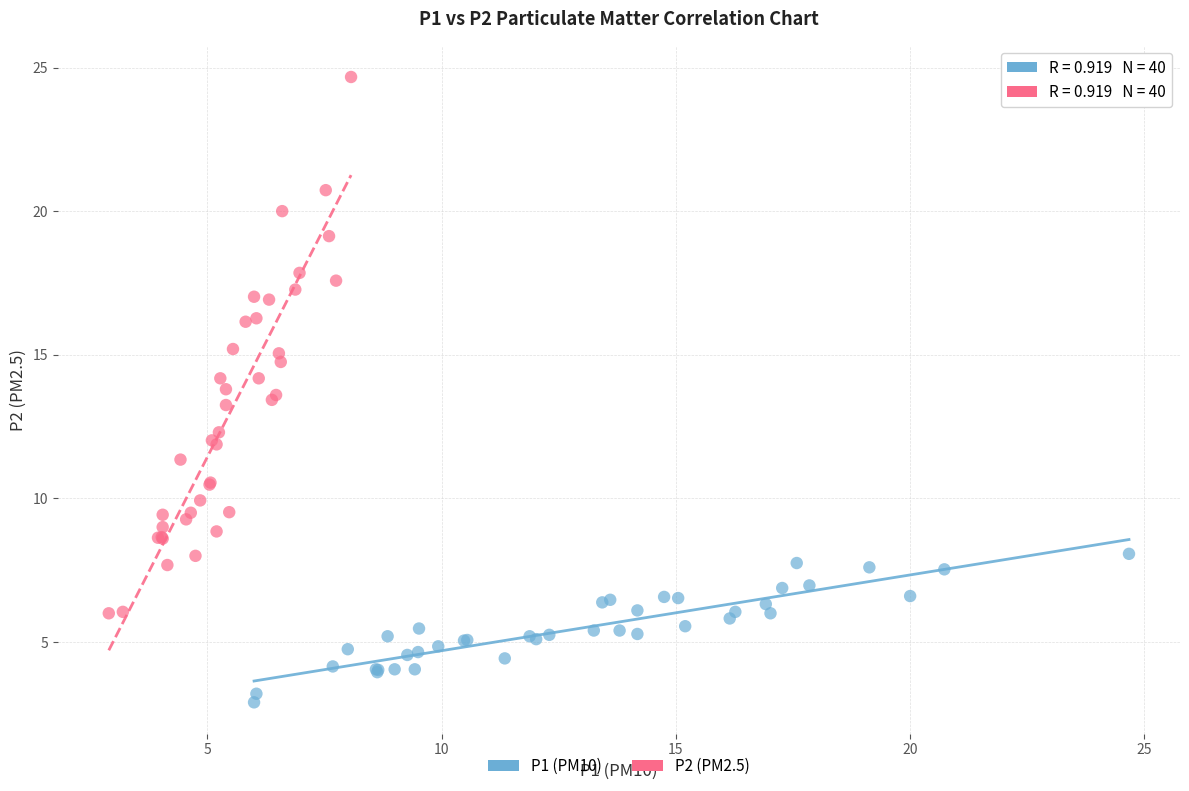

What are all the series names shown in the legend?

P1 (PM10), P2 (PM2.5)